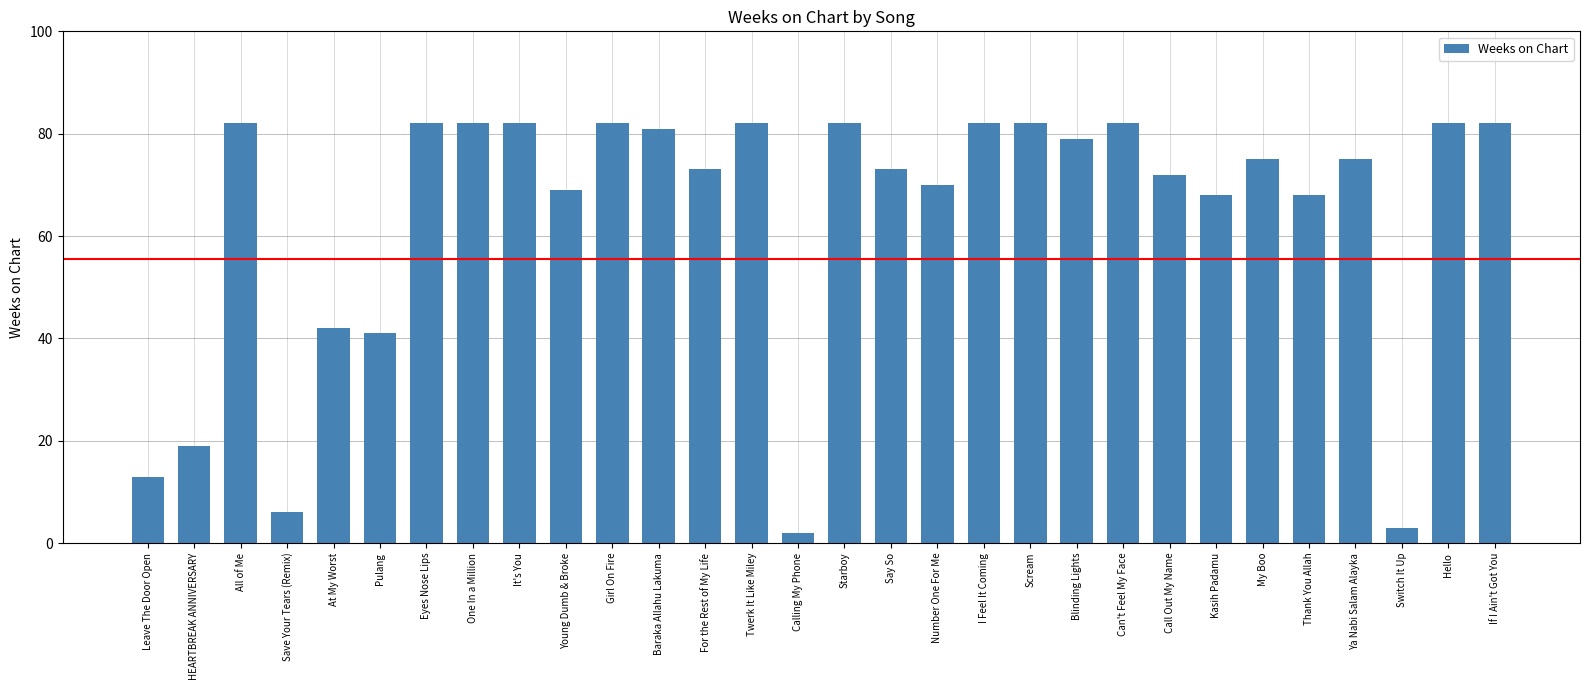

What is the maximum value shown in the chart?

82